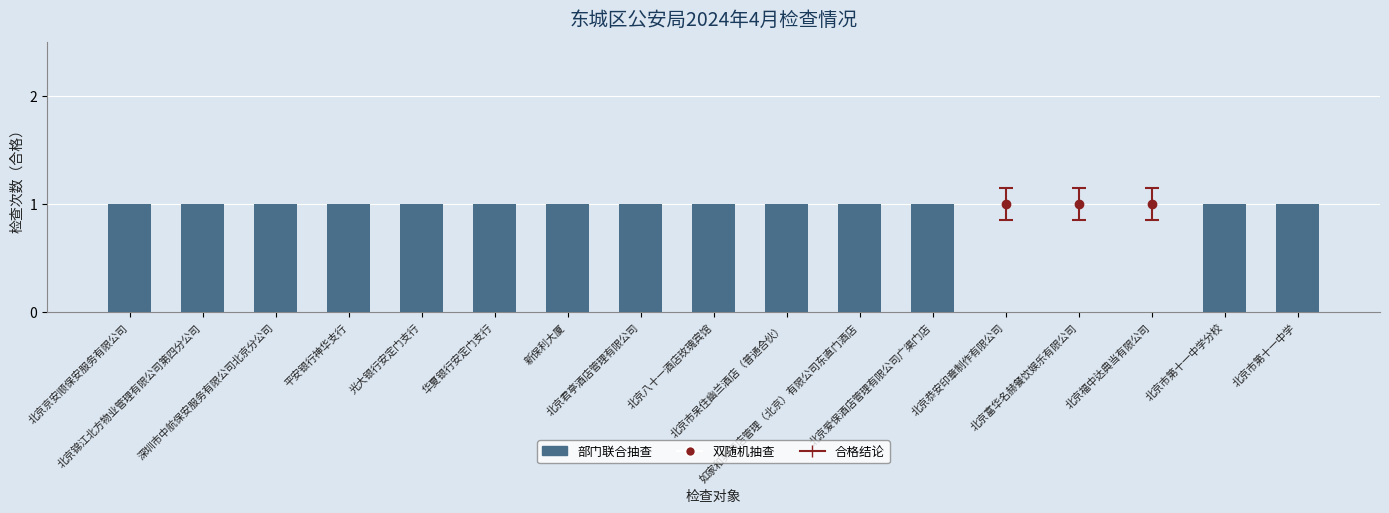

Count the number of categories in the chart.

17